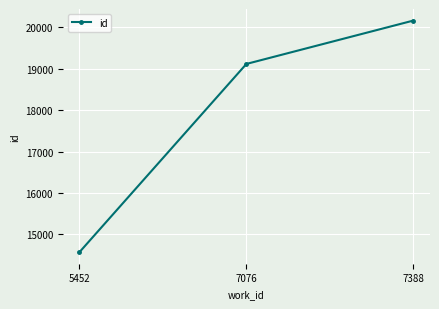

Reading right to left, transcribe all the data shown in this chart.

7388=20160	7076=19114	5452=14574